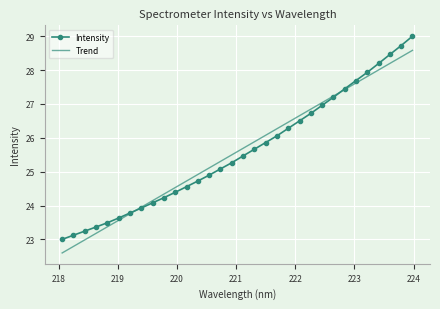

List the series in order of their peak value, highest first.

Intensity, Trend